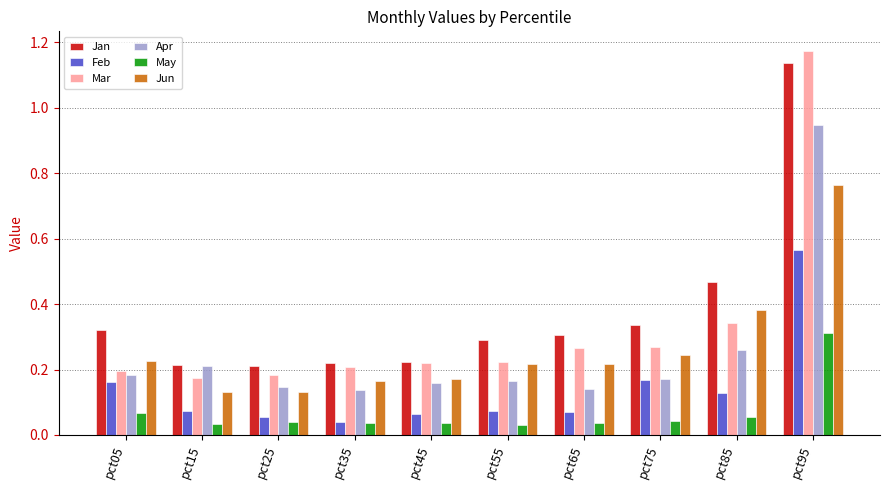

Which series has the largest total across all categories?

Jan